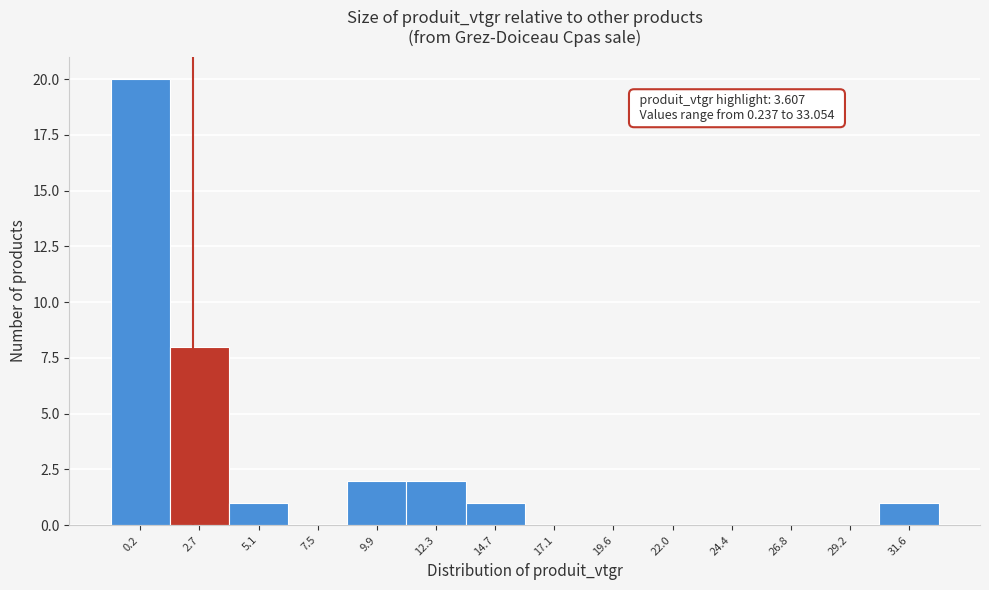

Reading right to left, transcribe all the data shown in this chart.

31.6=1	29.2=0	26.8=0	24.4=0	22.0=0	19.6=0	17.1=0	14.7=1	12.3=2	9.9=2	7.5=0	5.1=1	2.7=8	0.2=20